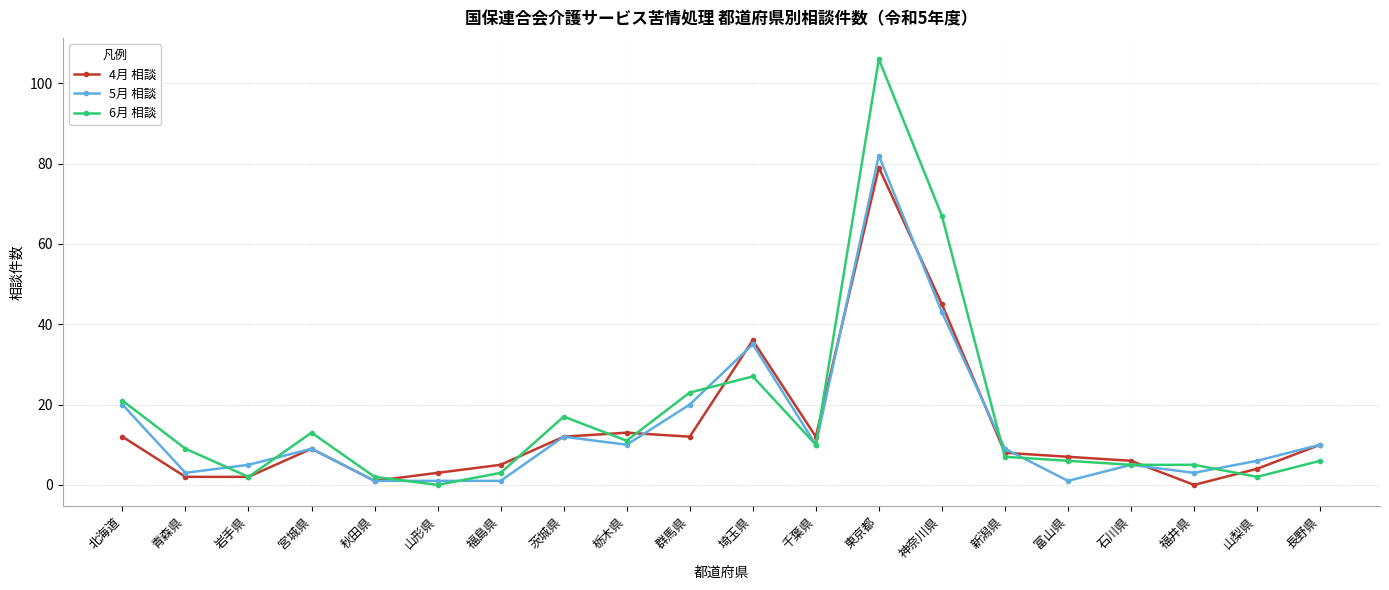

True or false: 6月 相談 and 4月 相談 intersect in this chart.

True